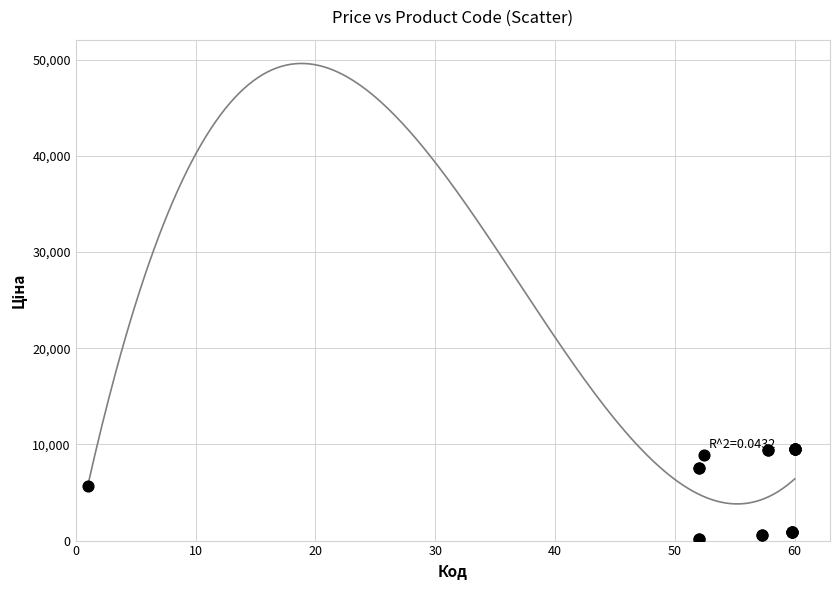

What Y value in the scatter plot is closest to 4797?

5673.8